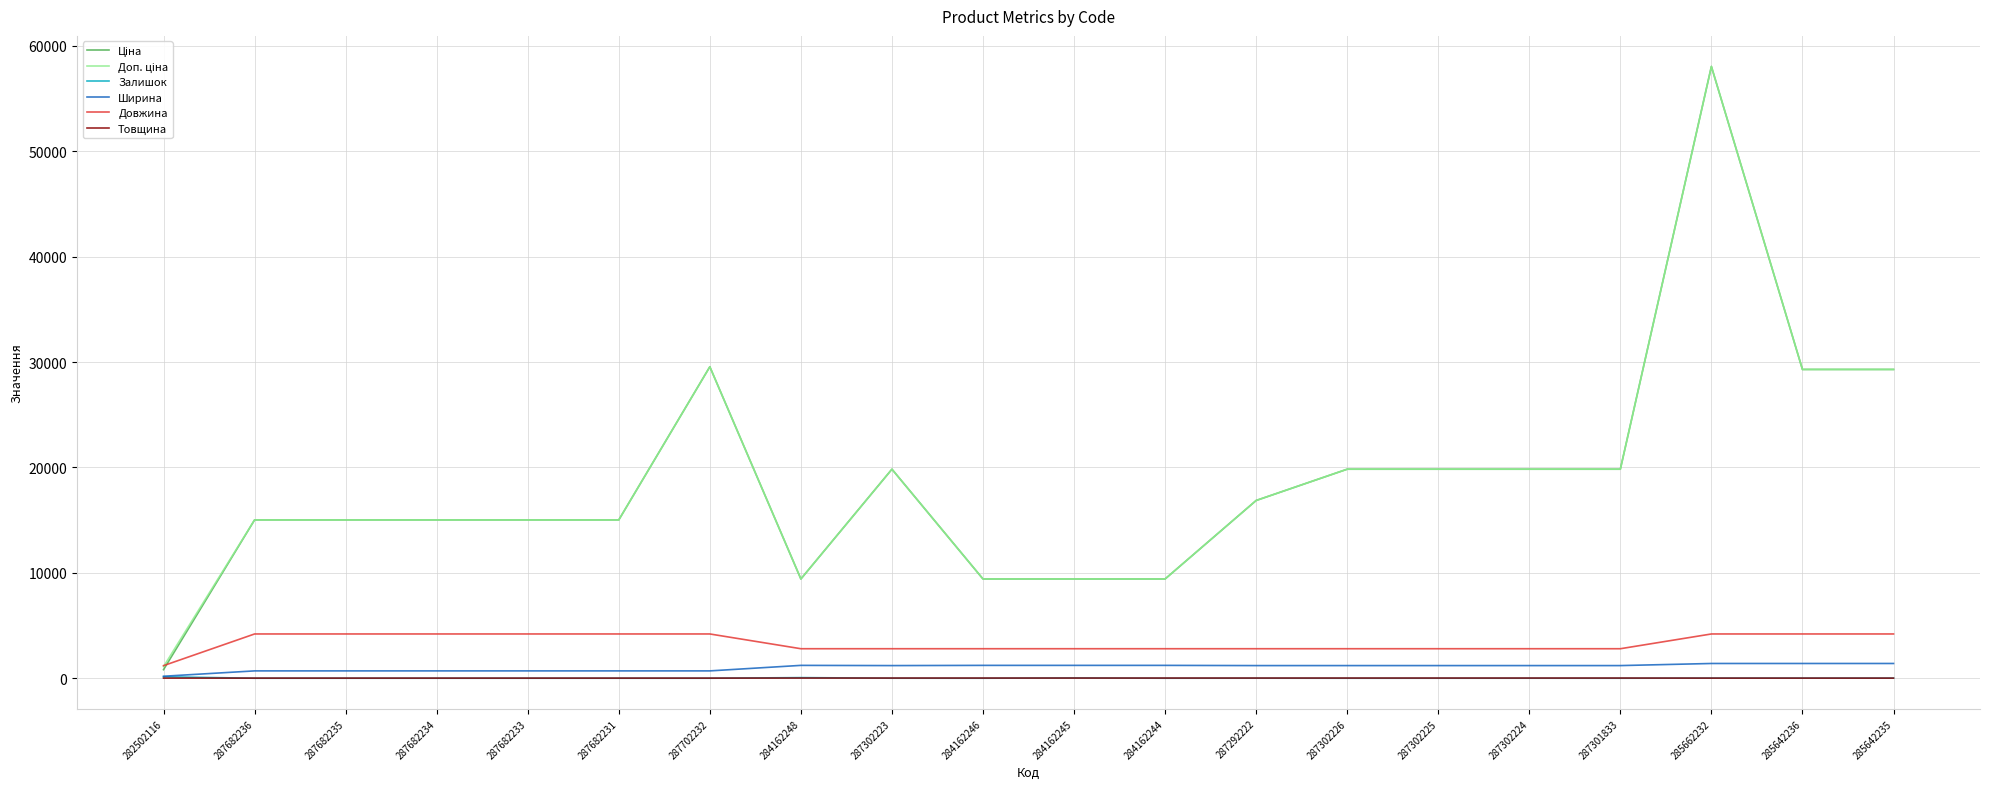

At which category does the chart reach its peak across all series?

285662232